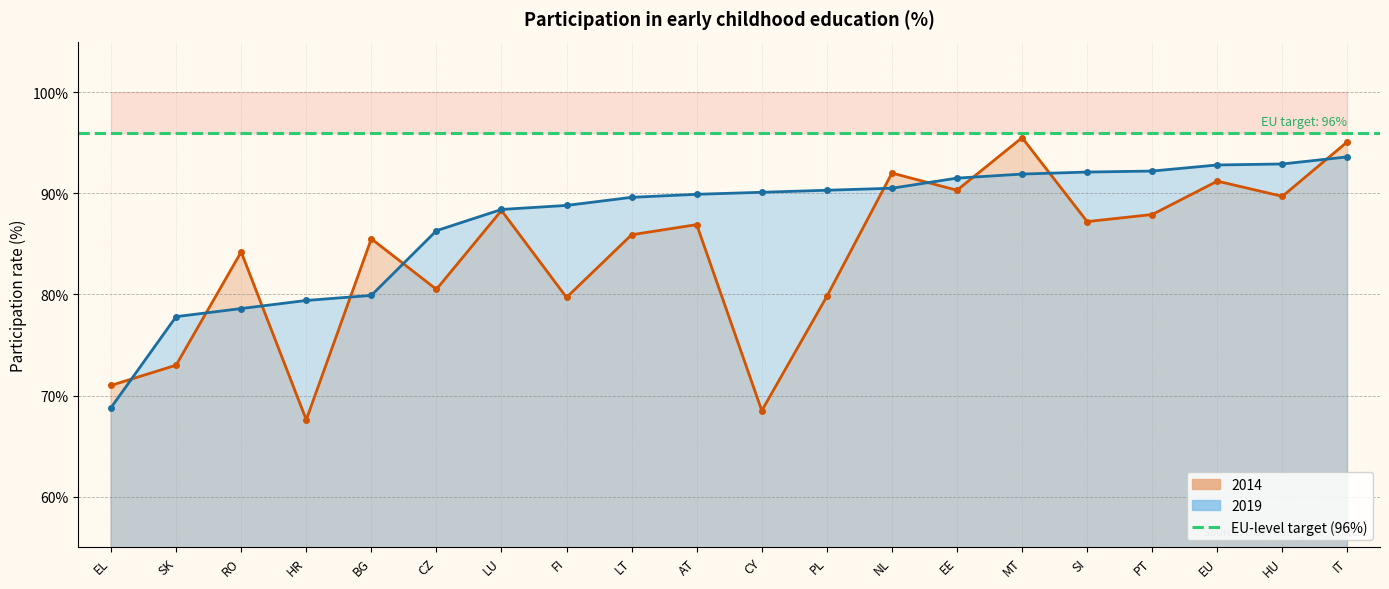

At which label does 2014 reach its minimum?

HR